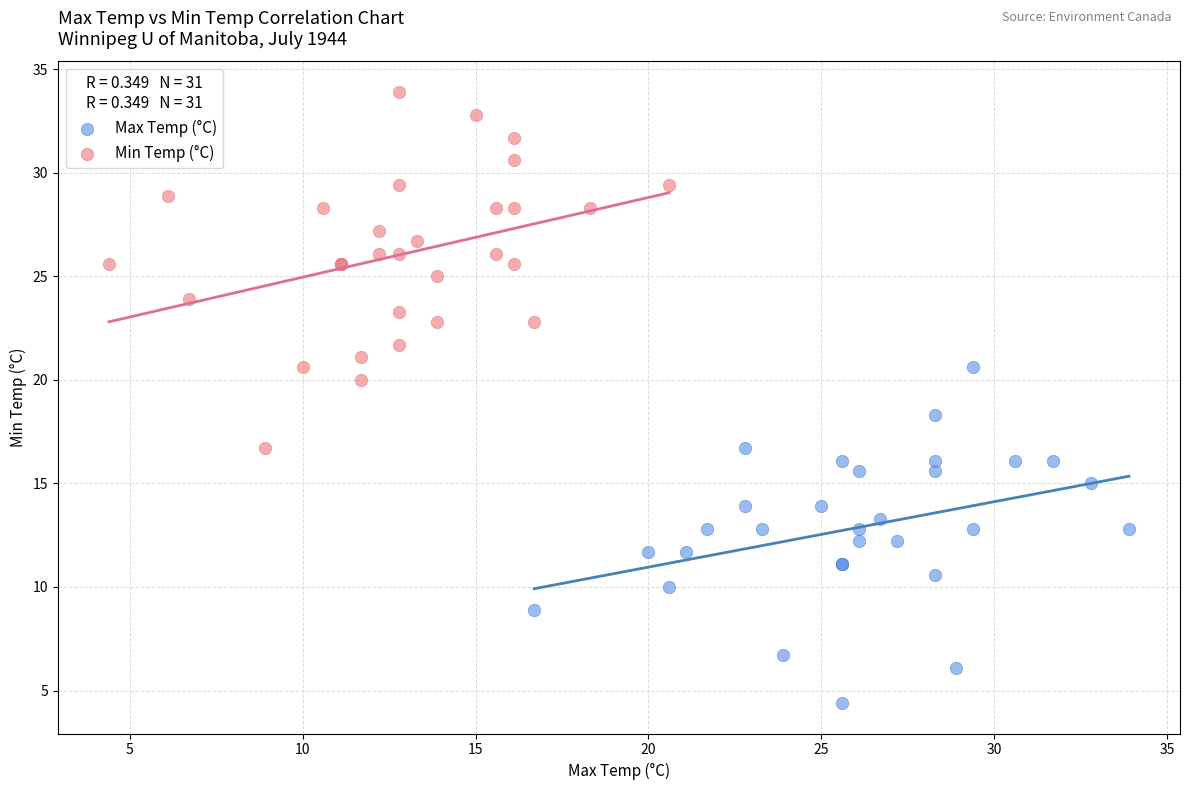

Which series reaches the maximum Y coordinate?

Min Temp (°C)